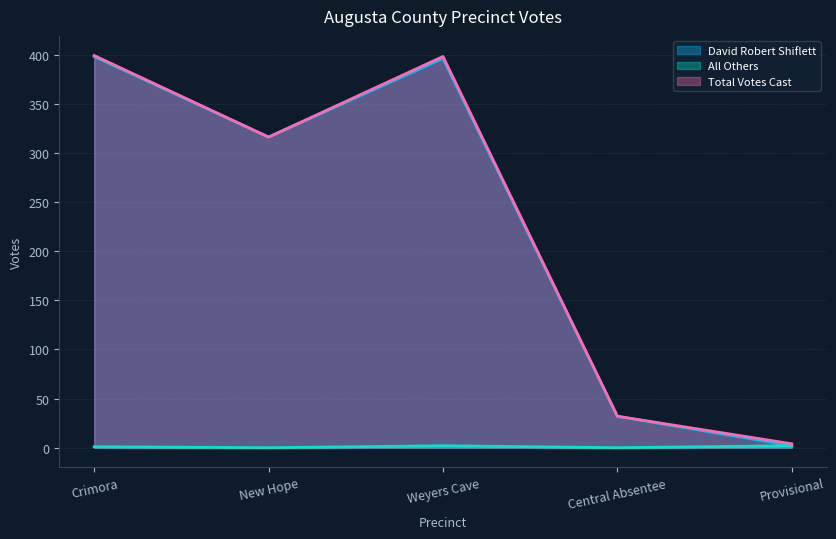

List the labels in order of Total Votes Cast value, largest first.

Crimora, Weyers Cave, New Hope, Central Absentee, Provisional